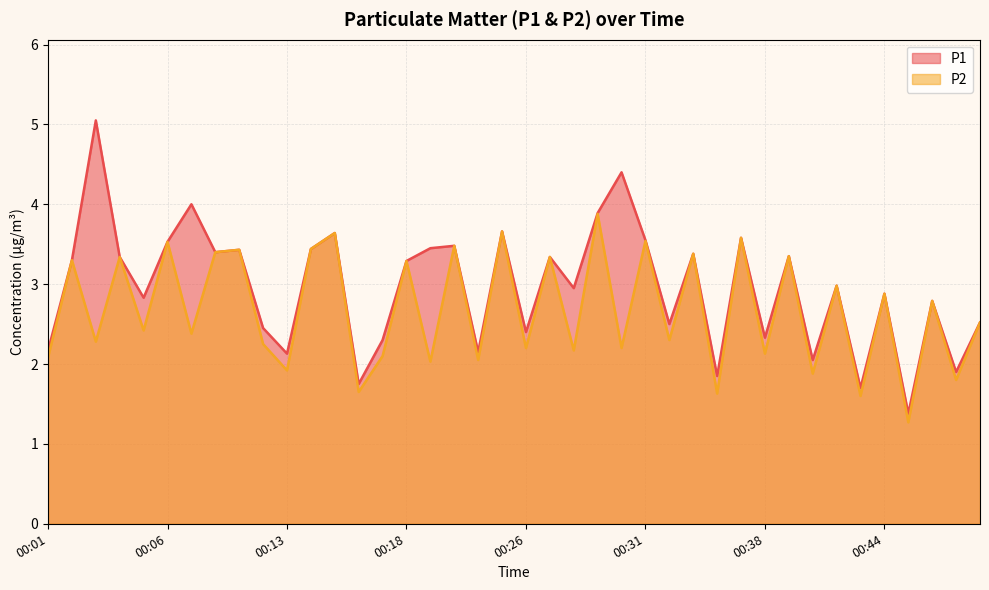

Which category has the lowest value in the P1 series?

00:47